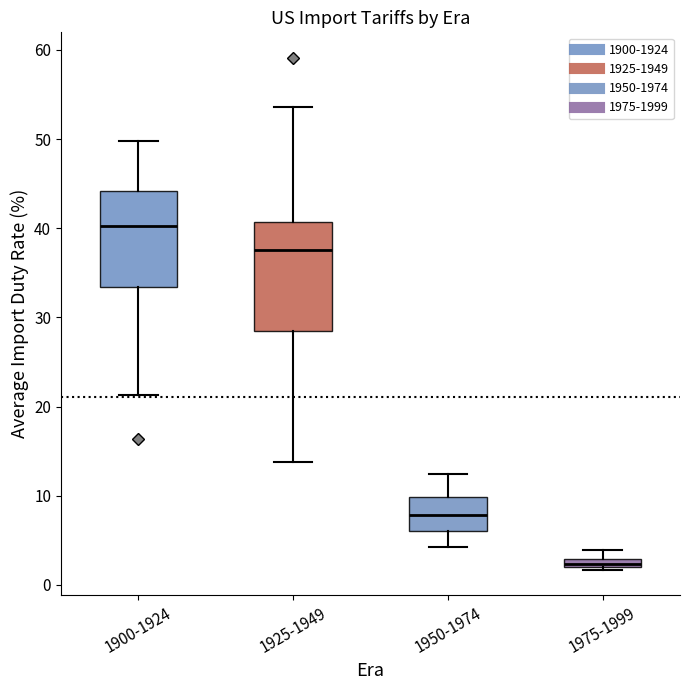

Where does the lower whisker of the box for 1925-1949 end on the y-axis? The values are not printed on the chart, so give them approximately, as read against the axis.

14